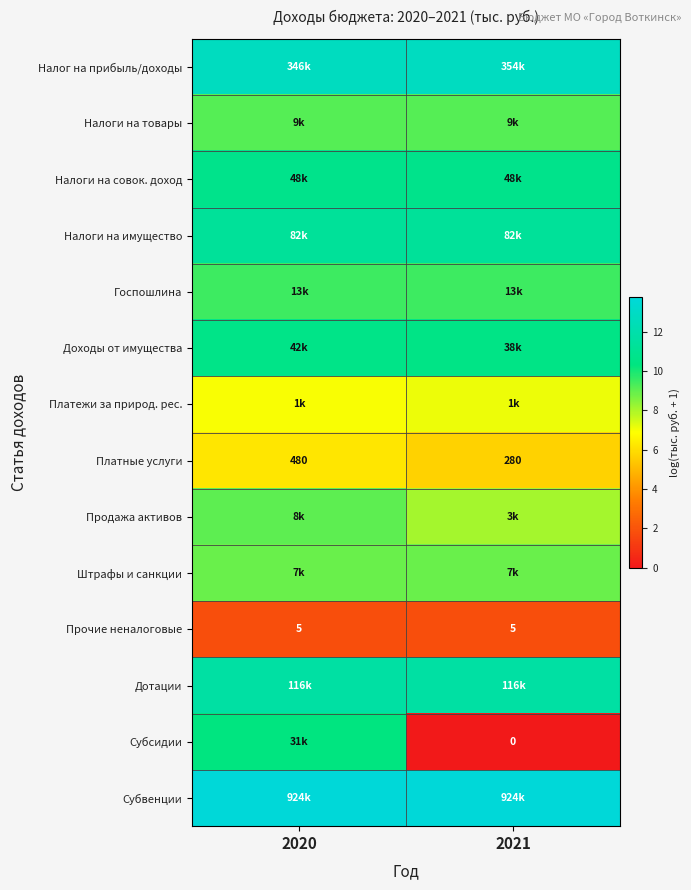

Where is Налоги на товары nearest to the value 9?

2020